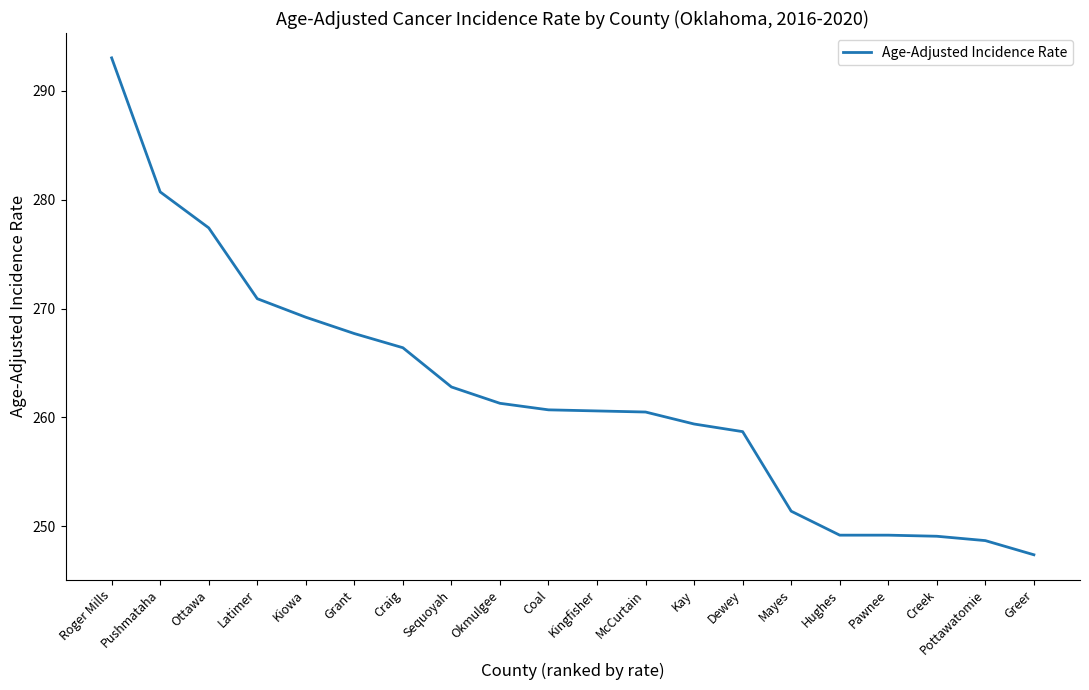

At which category does the chart reach its minimum across all series?

Greer